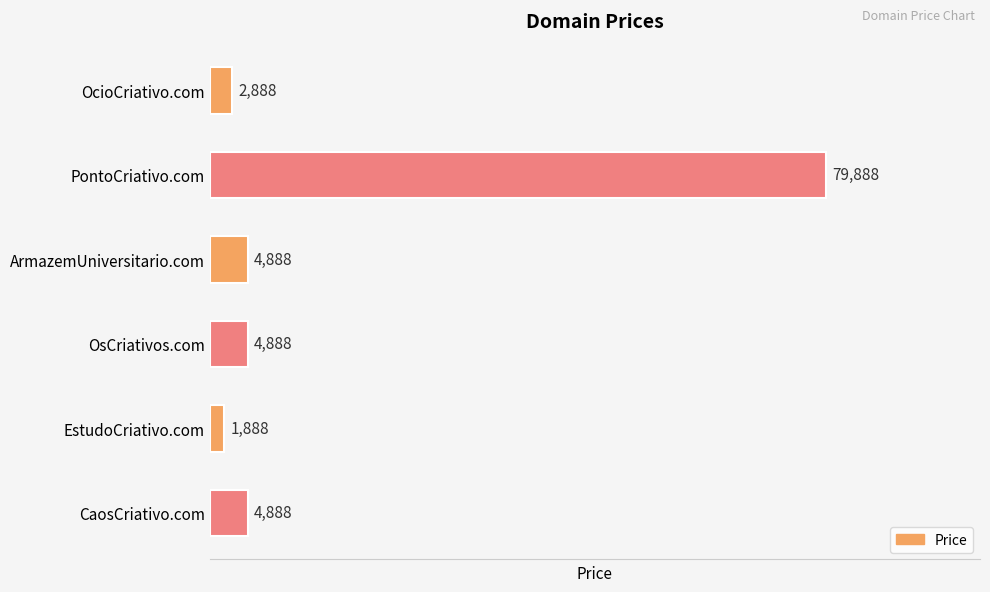

The value at PontoCriativo.com is 122630. True or false?

False